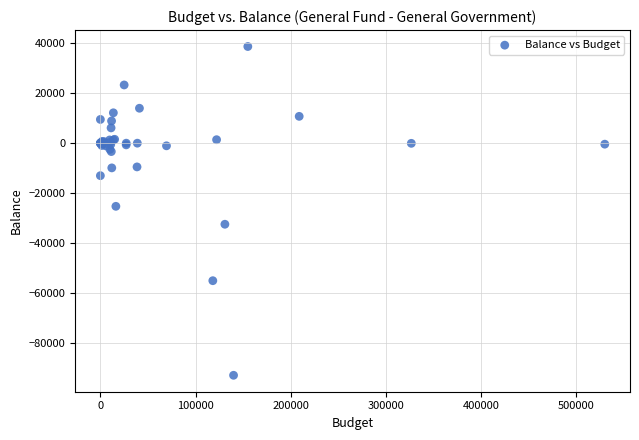

What Y value in the scatter plot is closest to -27102?

-25266.0